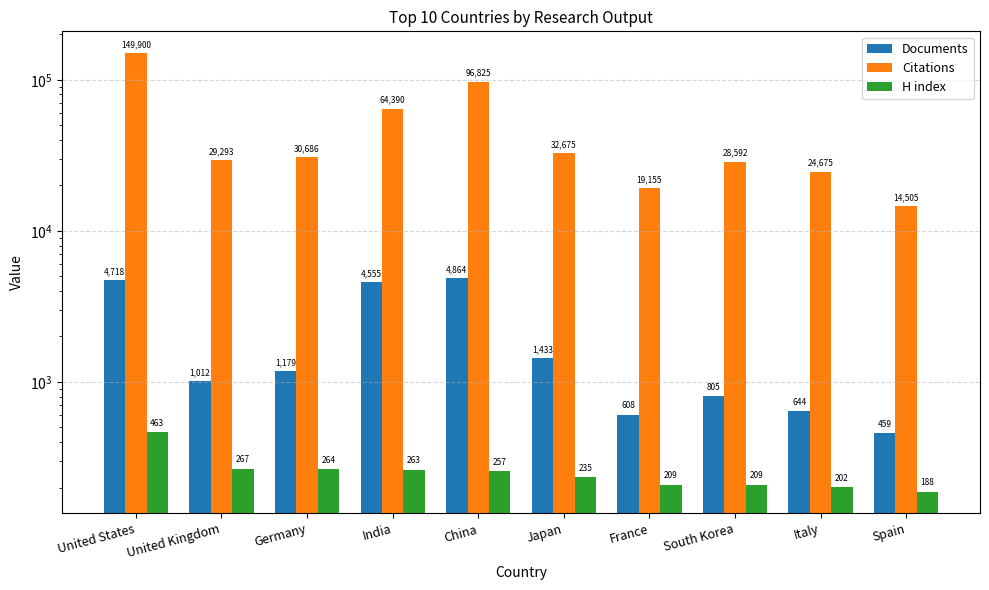

At how many categories does at least one series exceed 7298?

10